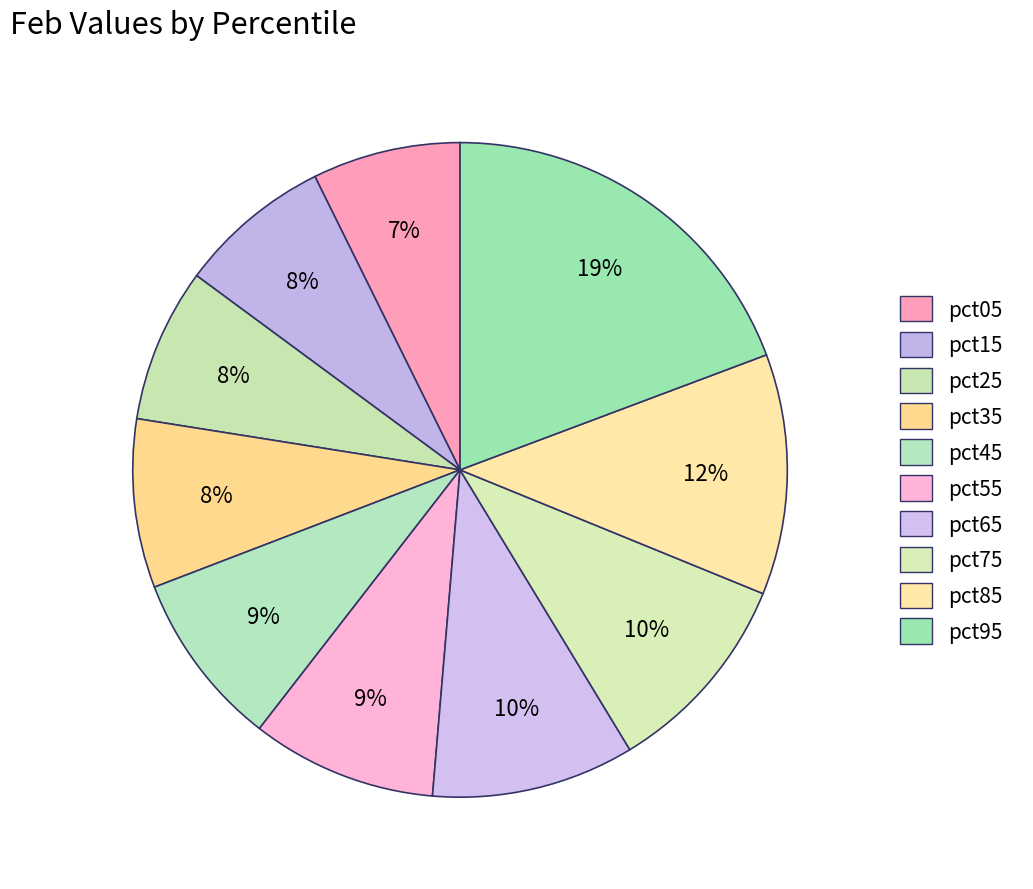

Which slice is the largest?

pct95